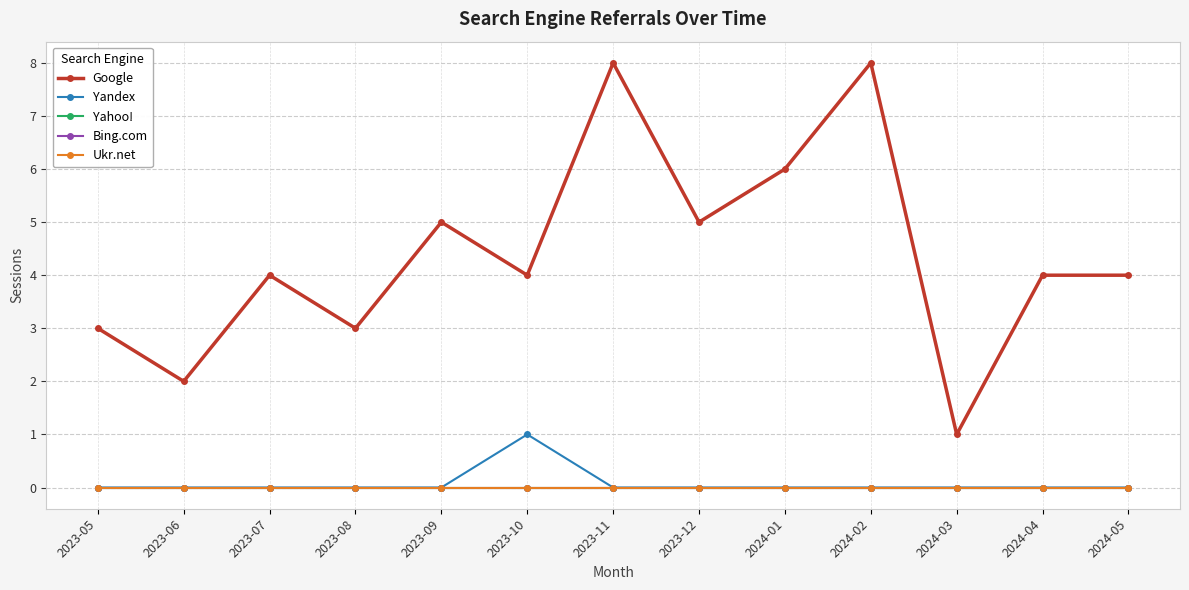

Reading left to right, transcribe all the data shown in this chart.

Google: 3	2	4	3	5	4	8	5	6	8	1	4	4
Yandex: 0	0	0	0	0	1	0	0	0	0	0	0	0
Yahoo!: 0	0	0	0	0	0	0	0	0	0	0	0	0
Bing.com: 0	0	0	0	0	0	0	0	0	0	0	0	0
Ukr.net: 0	0	0	0	0	0	0	0	0	0	0	0	0